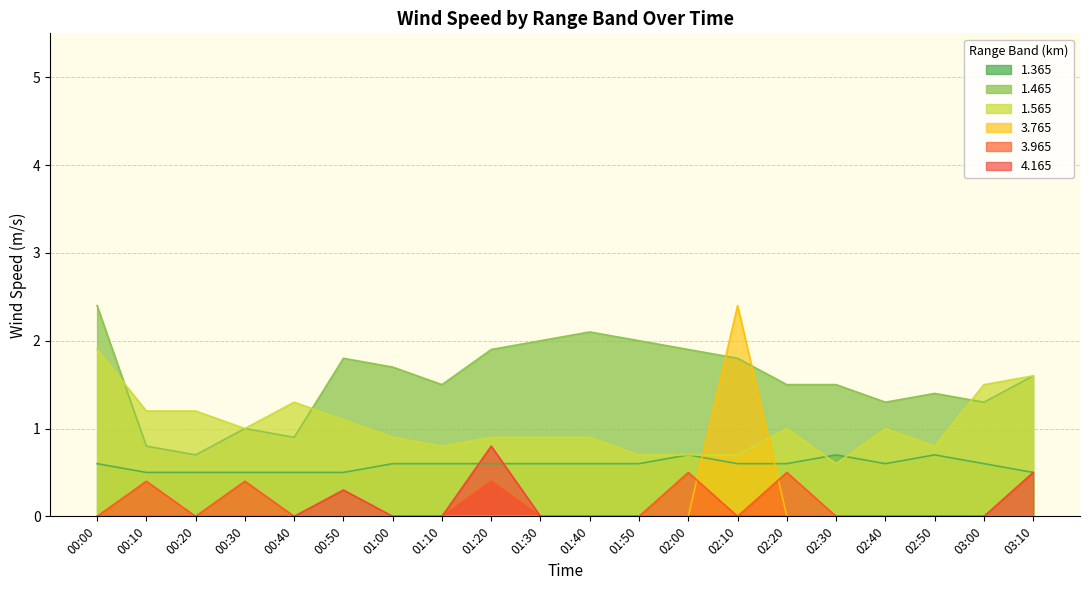

Which series has the largest range (max minus min)?

3.765